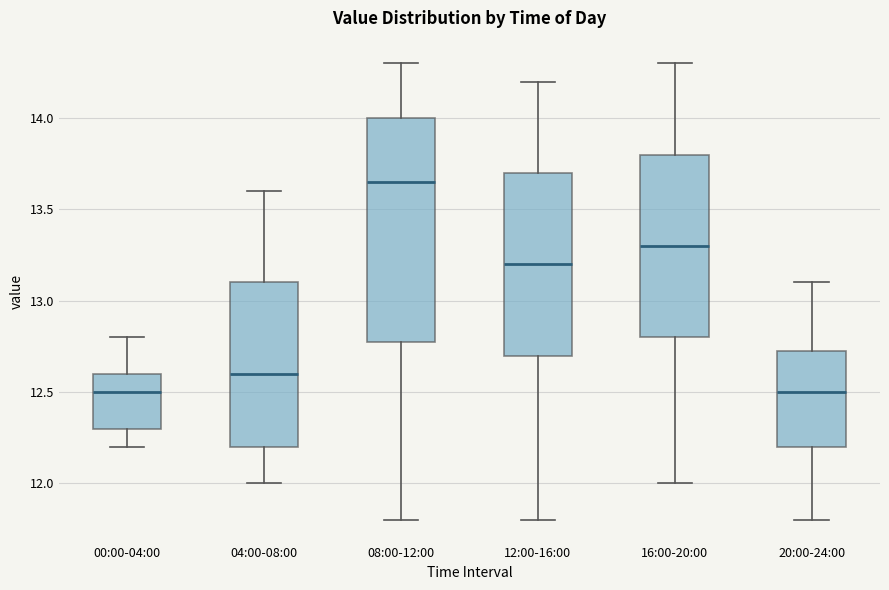

Where does the lower whisker of the box for 16:00-20:00 end on the y-axis? The values are not printed on the chart, so give them approximately, as read against the axis.

12.00